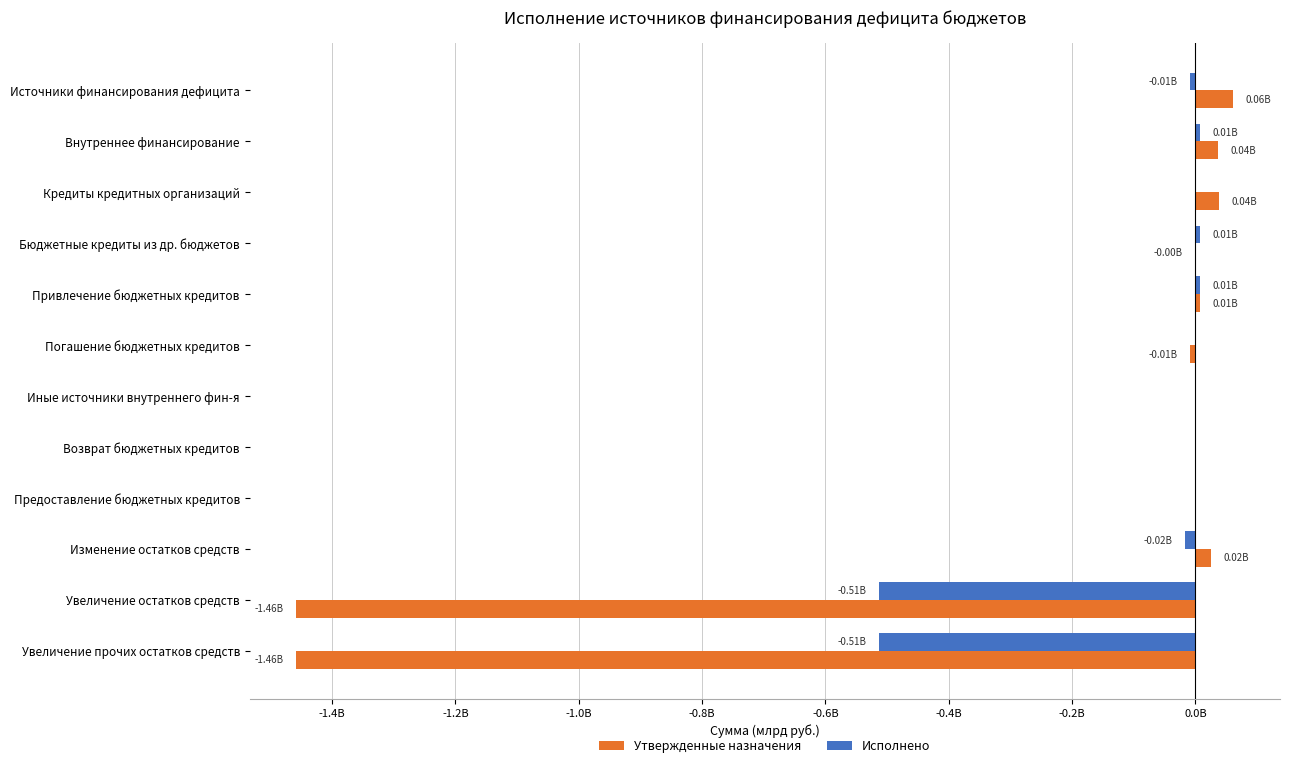

What is the sum of all Утвержденные назначения values?

-2.8